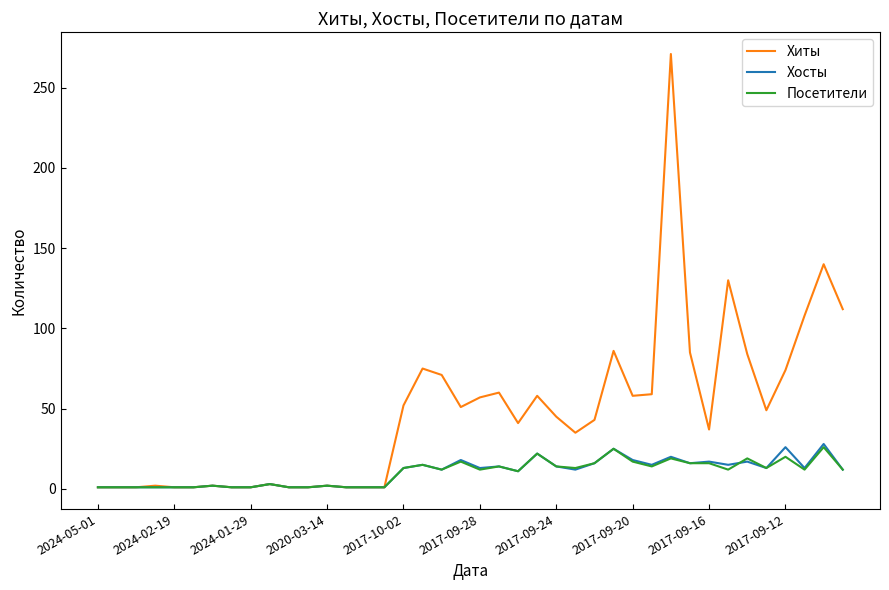

What is the average value of the Посетители series?

10